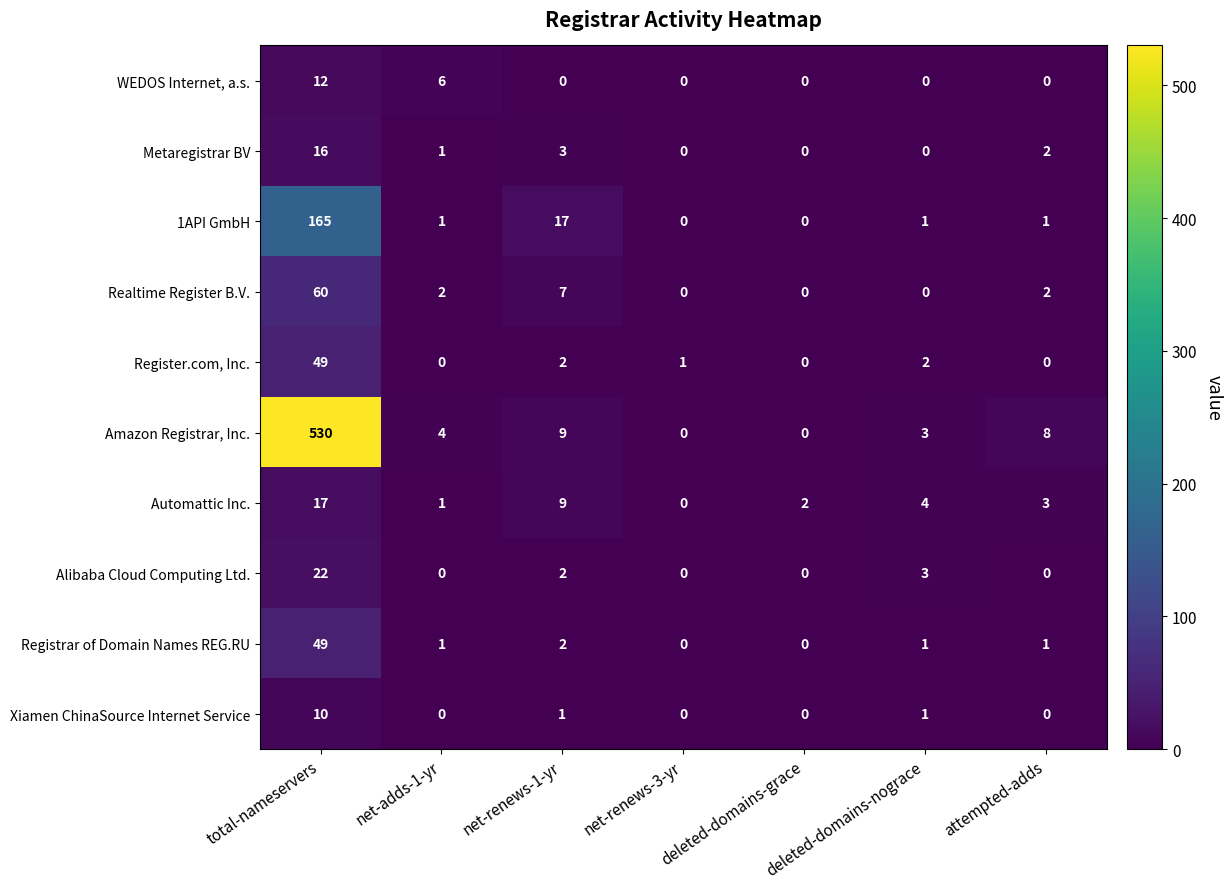

What is the average value of the Metaregistrar BV series?

3